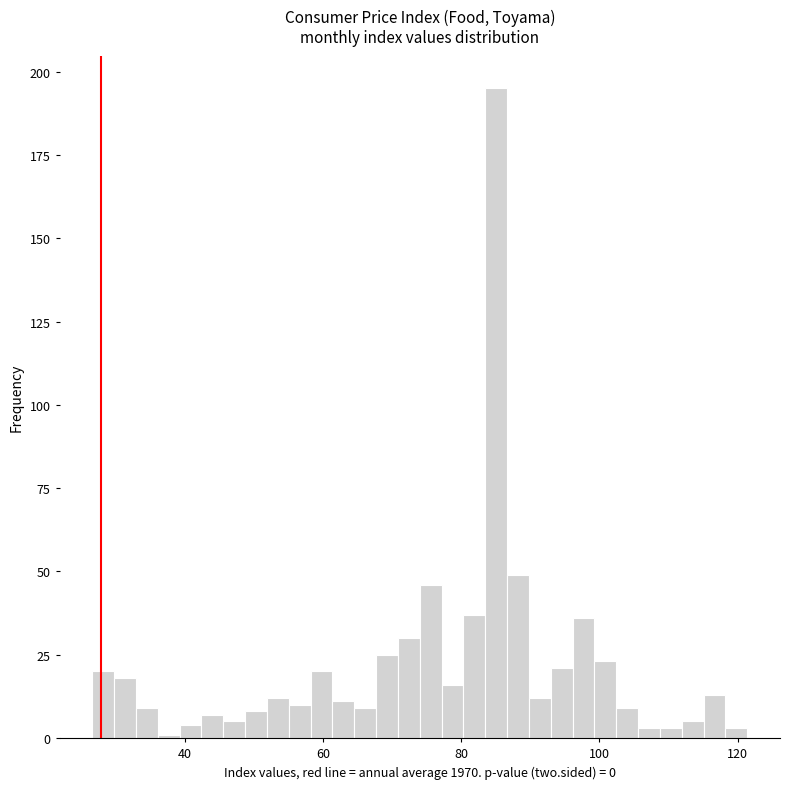

Read against the x-axis, roughly where is the centre of the tallest bar?

86